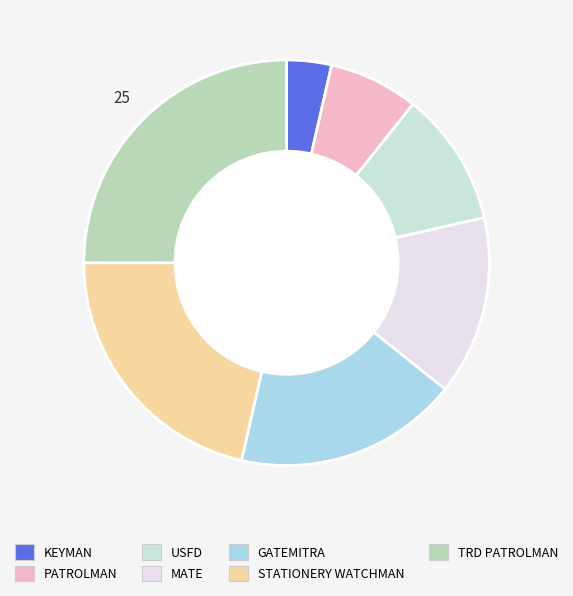

Count the number of slices in the pie.

7